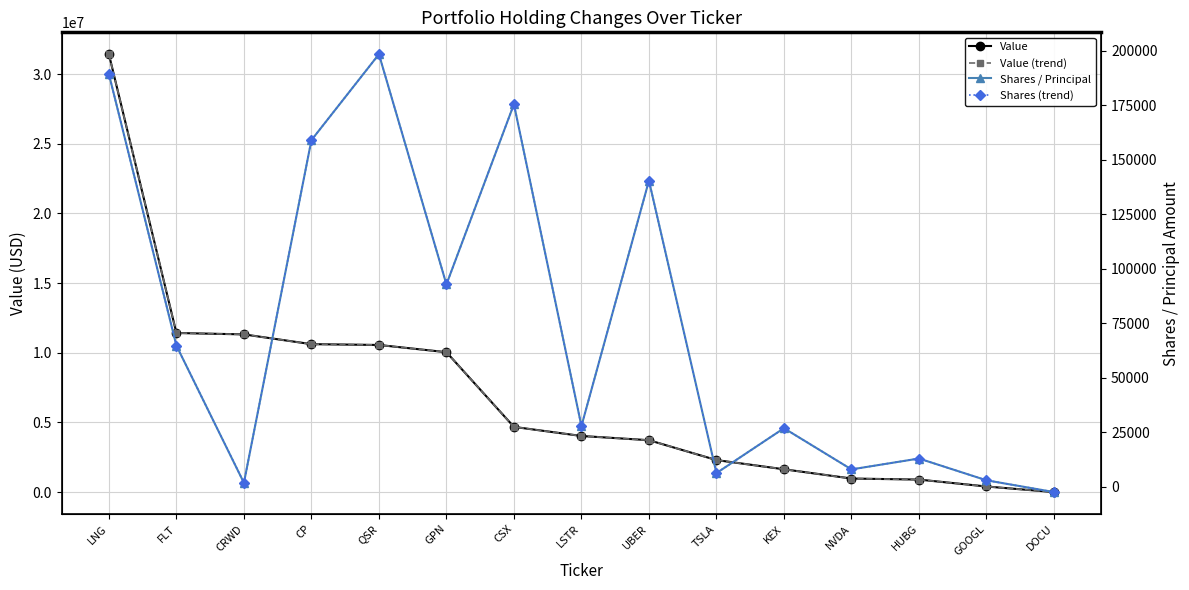

True or false: Shares (trend) has a value of 400 at CRWD.

False